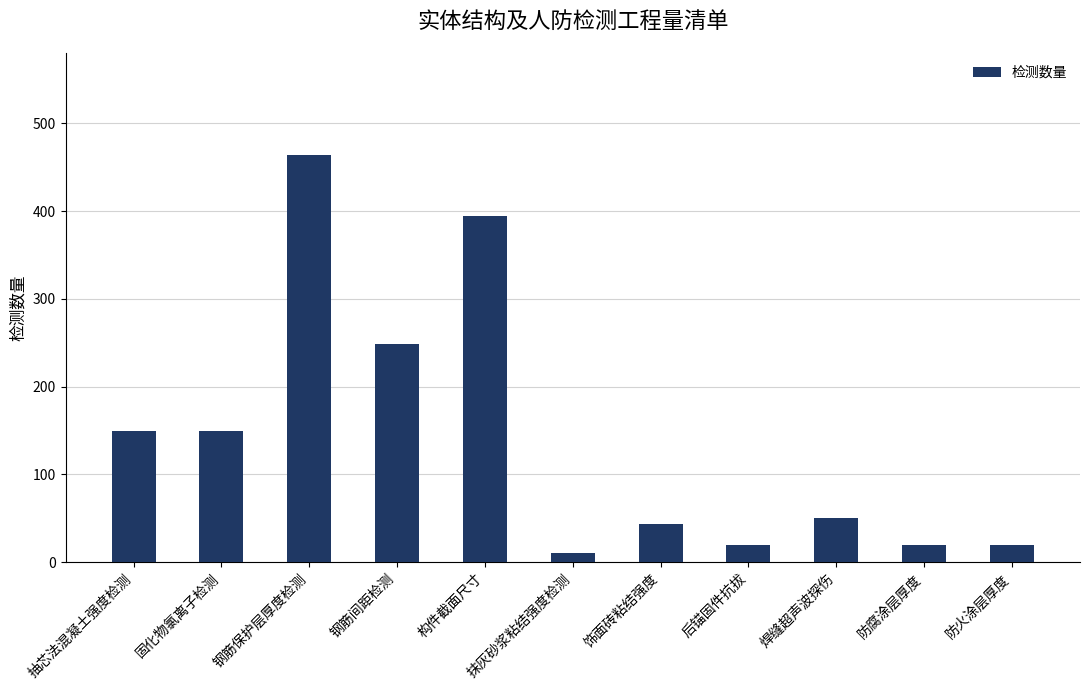

What is the difference between the second highest and second lowest values?

374